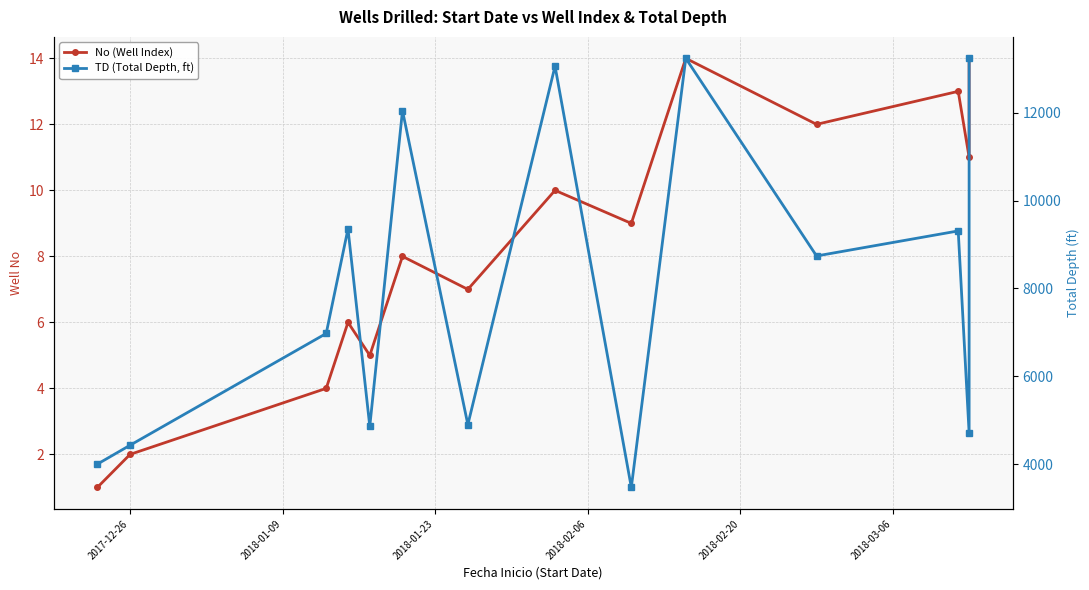

What is the average value of the TD (Total Depth, ft) series?

8025